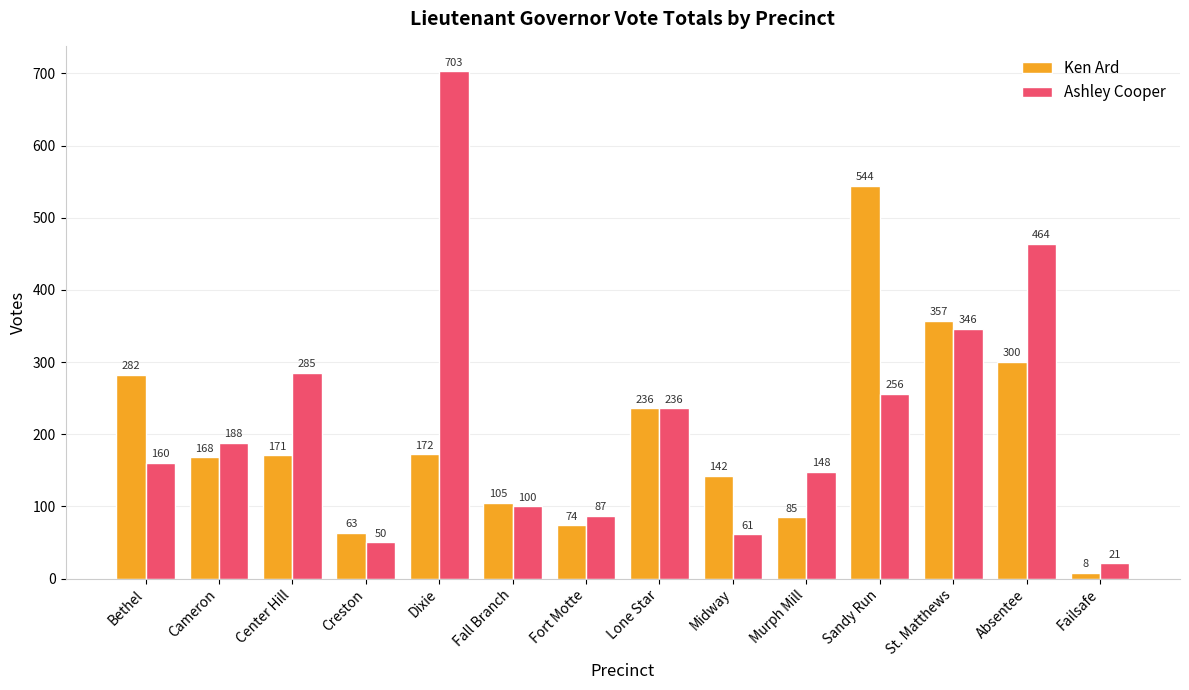

Which category has the highest value in the Ashley Cooper series?

Dixie